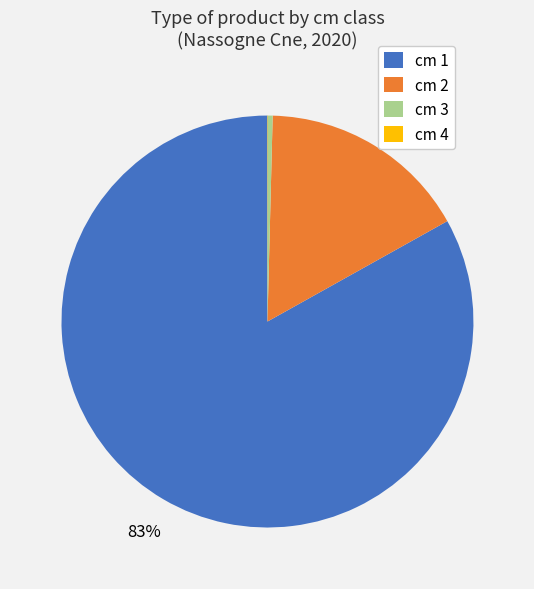

Is the sum of cm 3 and cm 1 greater than half?

Yes